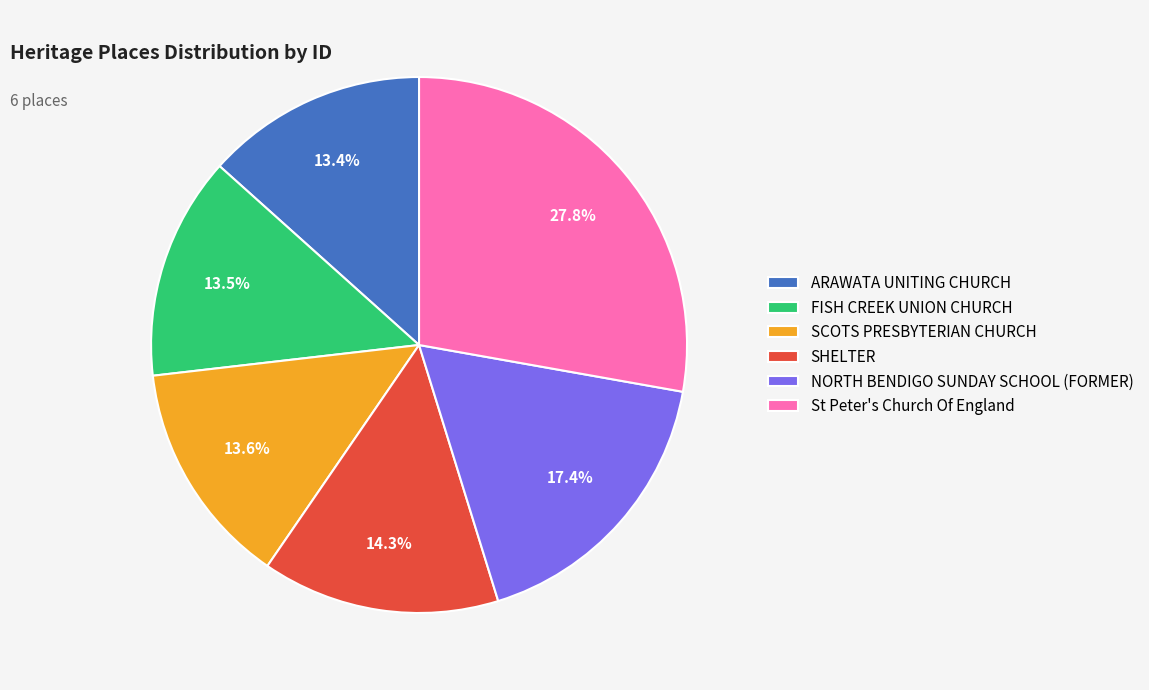

What is the largest slice in the pie chart?

St Peter's Church Of England